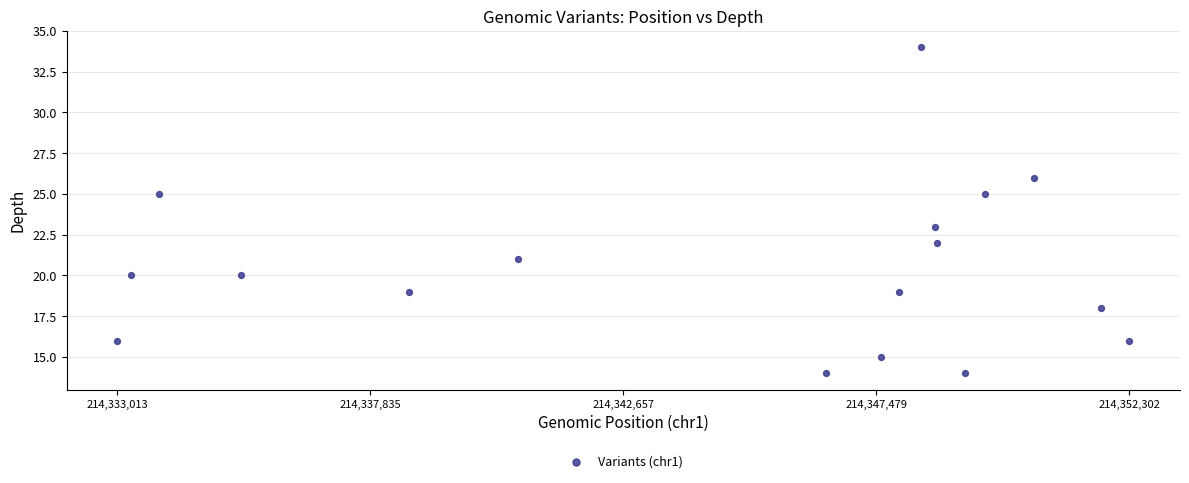

What is the range of X values (max minus min)?

19289